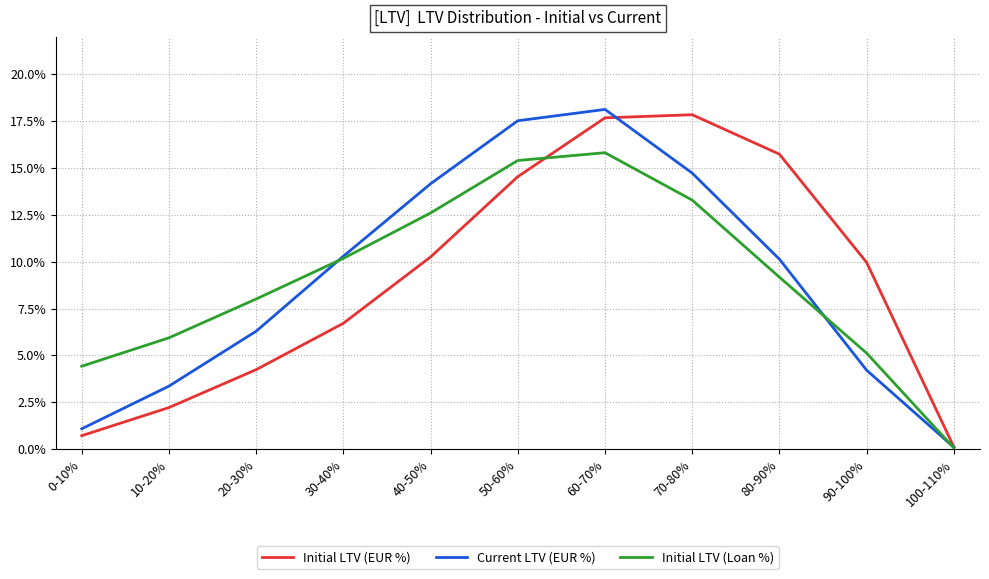

List the labels in order of Initial LTV (Loan %) value, smallest first.

100-110%, 0-10%, 90-100%, 10-20%, 20-30%, 80-90%, 30-40%, 40-50%, 70-80%, 50-60%, 60-70%